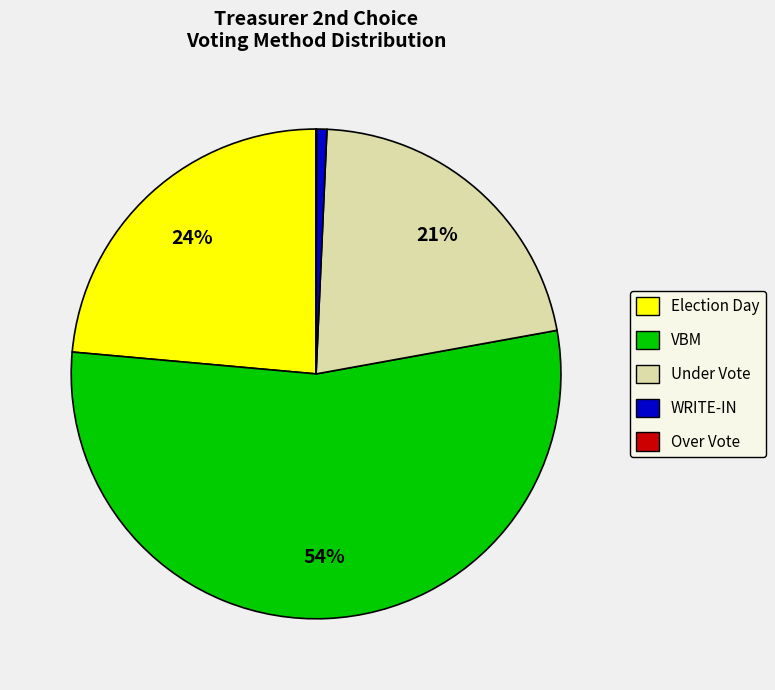

Does any single category account for the majority?

Yes